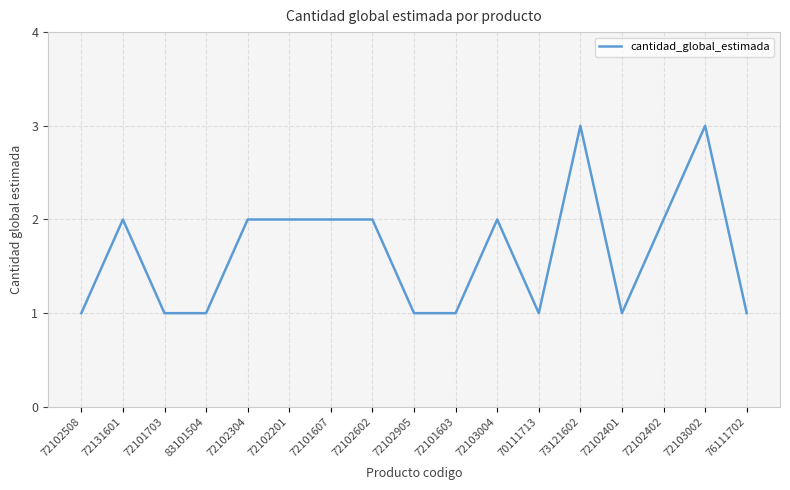

What is the average value?

2